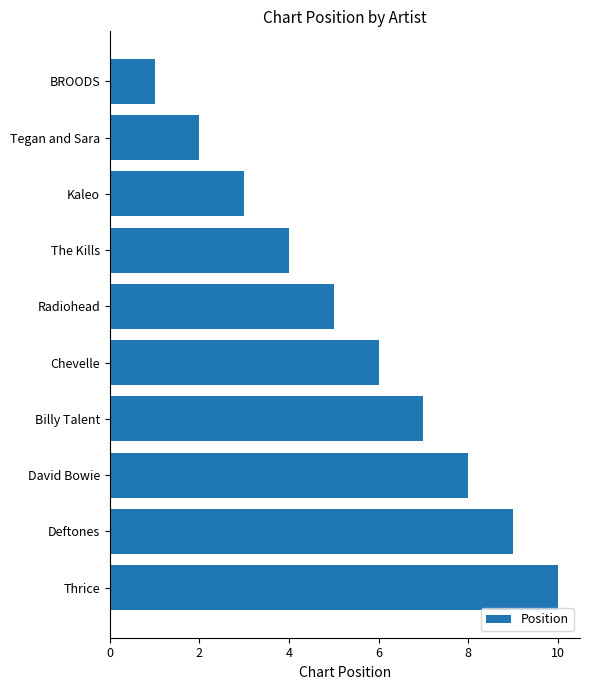

What is the change in value from Radiohead to Tegan and Sara?

-3